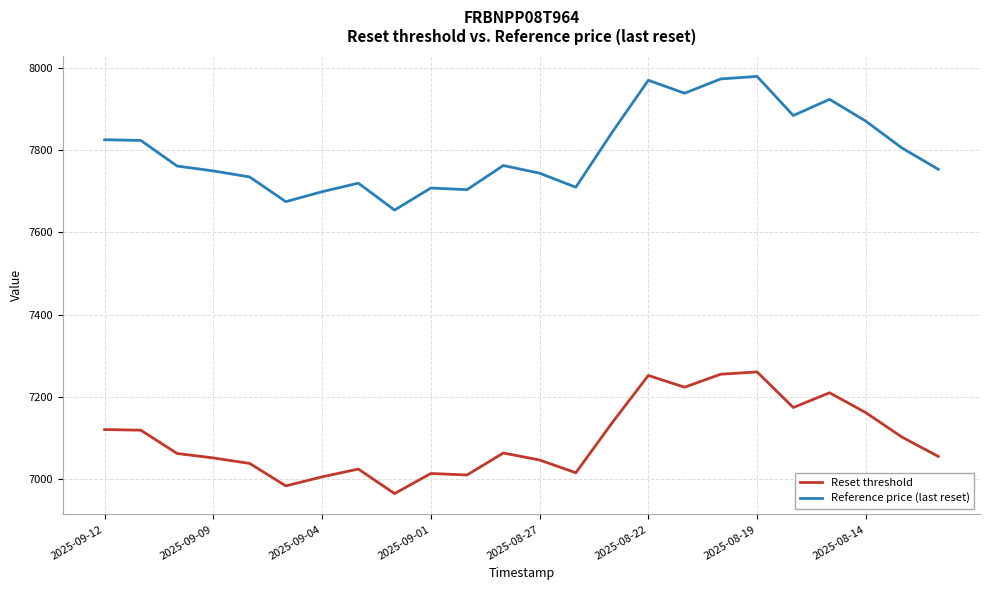

Is this an area chart (filled region under the line)?

No